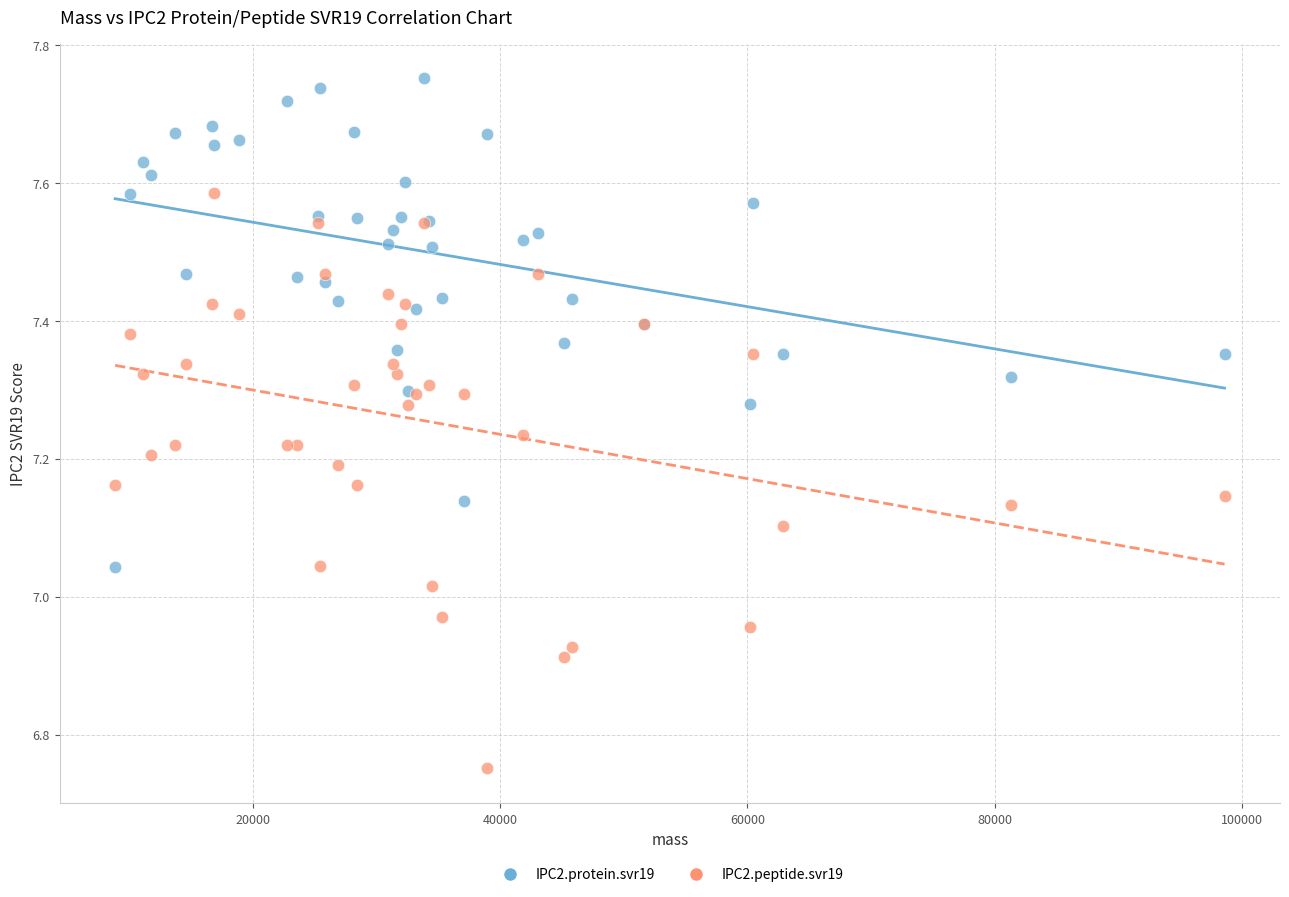

Which series contains the lowest Y value?

IPC2.peptide.svr19